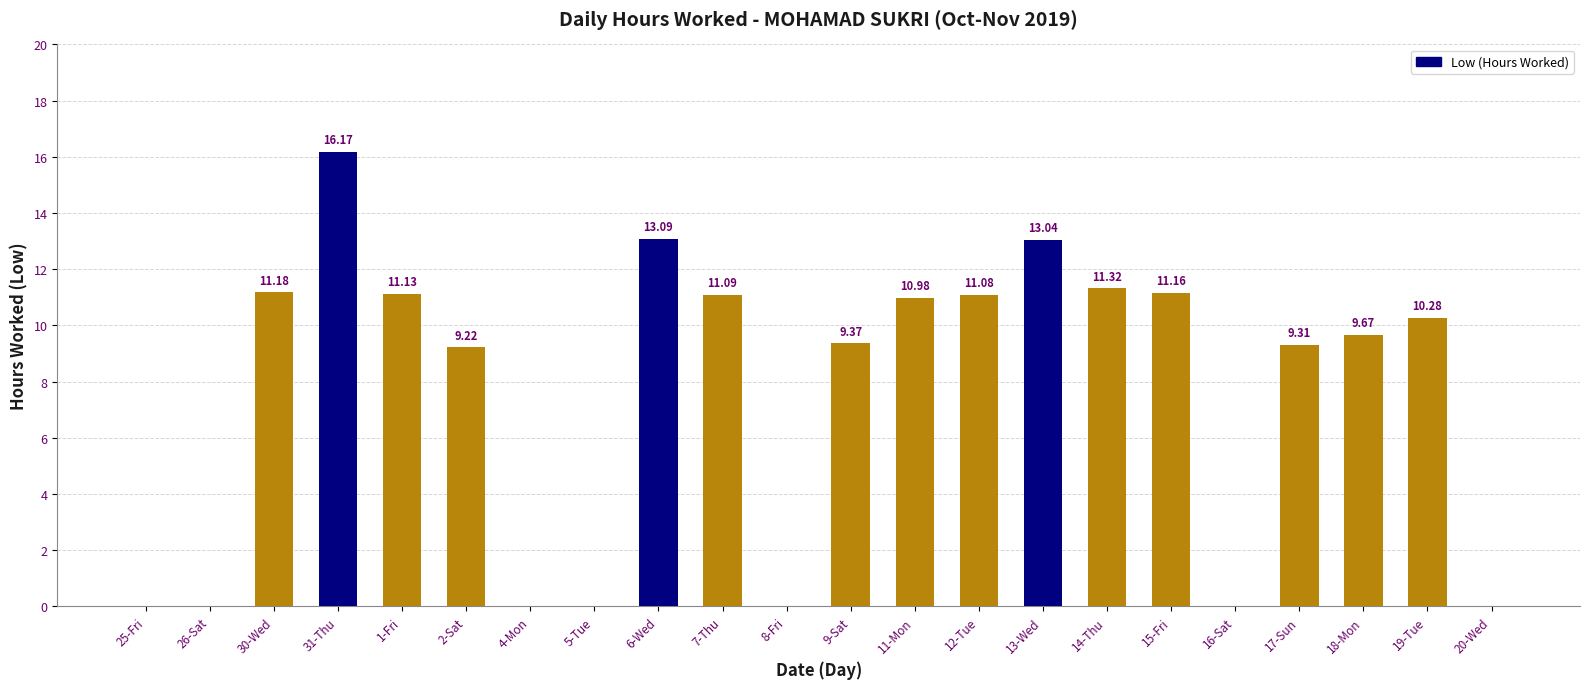

What is the sum of all values?

168.1